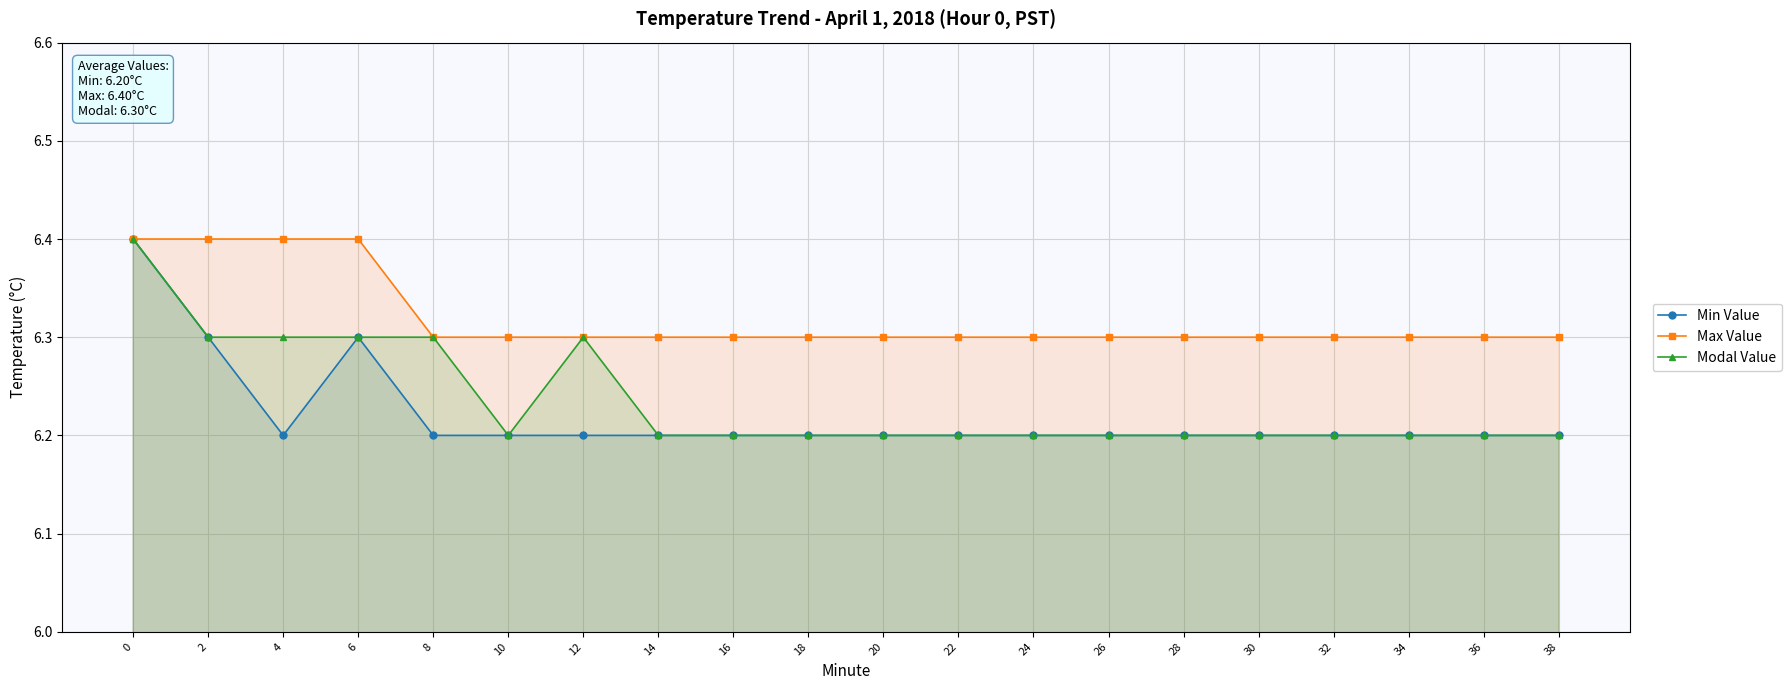

Which series has the largest total across all categories?

Max Value